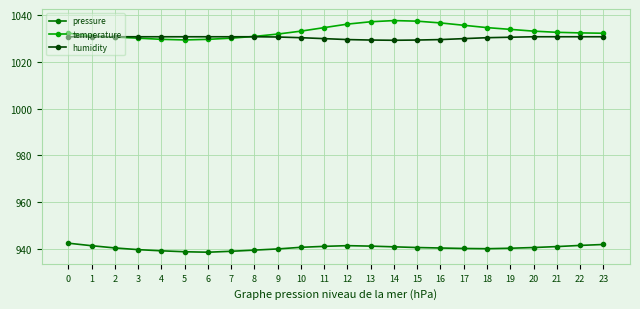

Which series has the largest range (max minus min)?

temperature